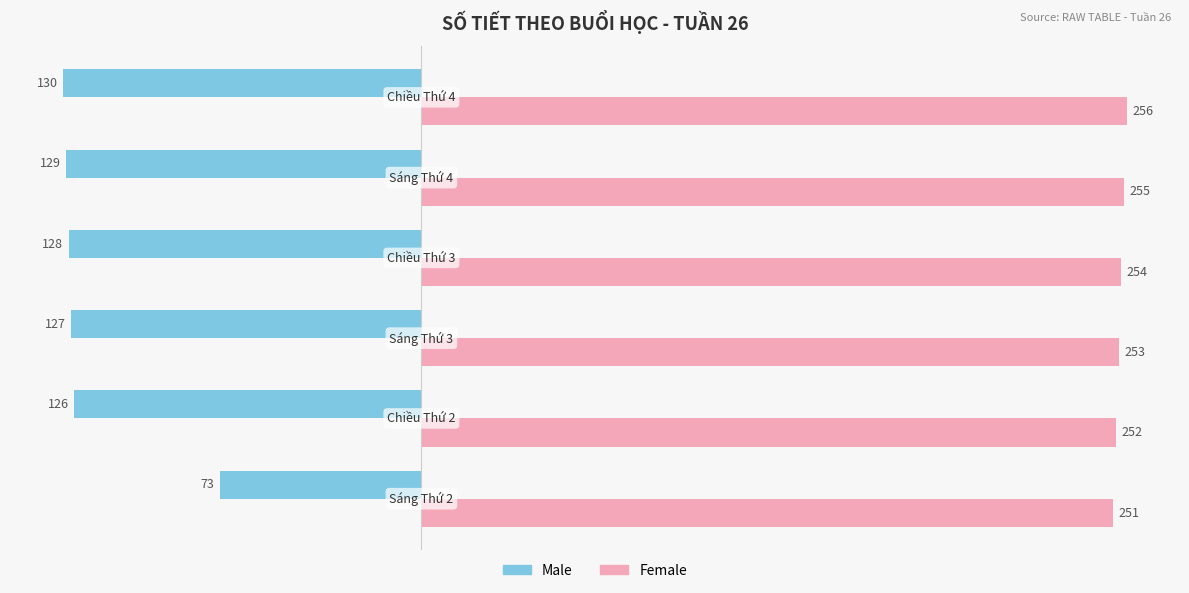

Rank the series by their average value, from highest to lowest.

Female, Male